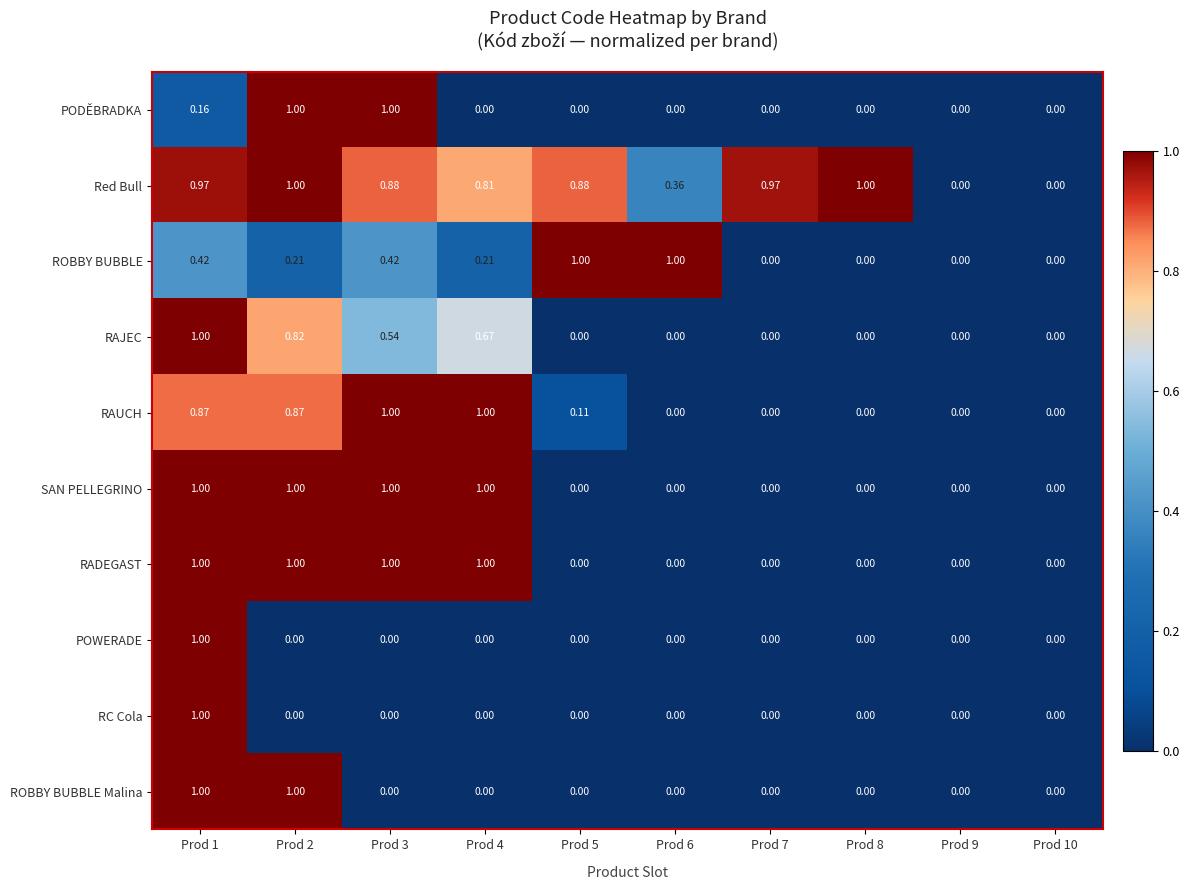

What is the total value across all series at Prod 6?

1.4